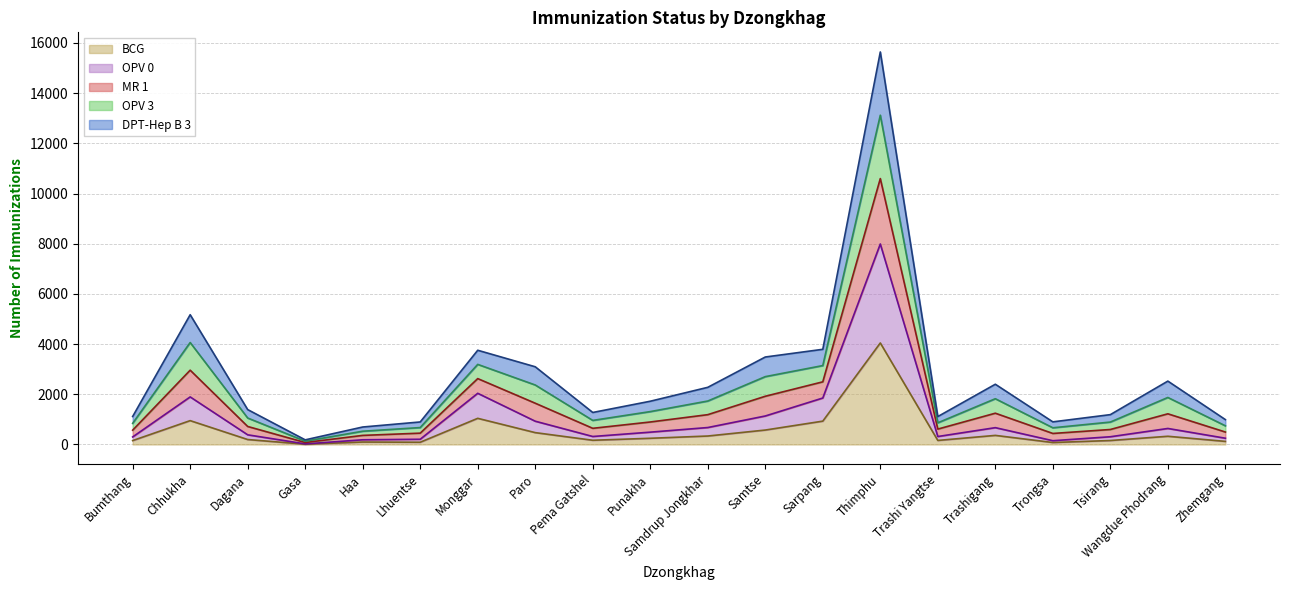

At how many categories does at least one series exceed 14437?

1